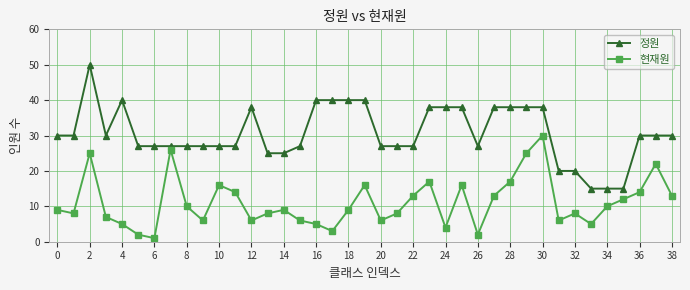

What is the value of the 정원 point at the 18th from the left?

40